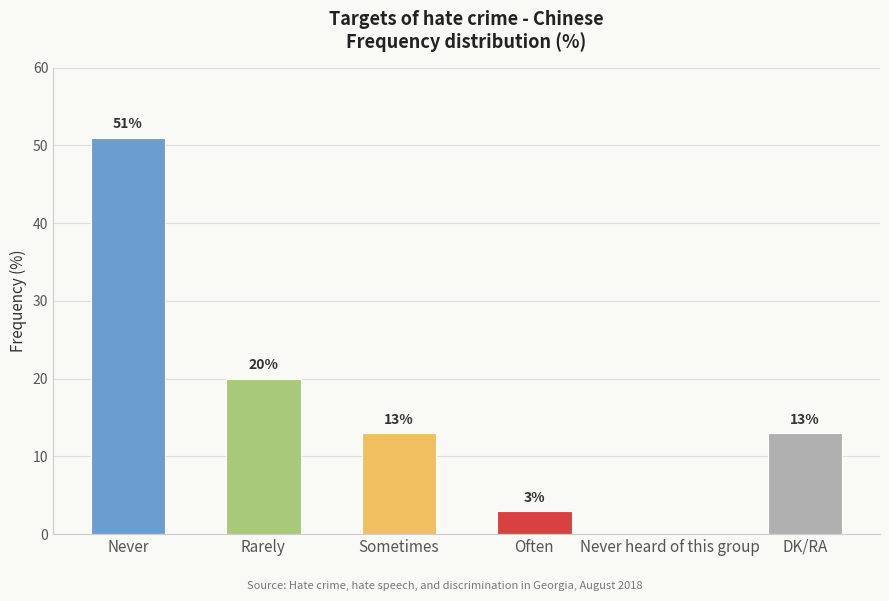

Which has a higher value, Often or Never heard of this group?

Often